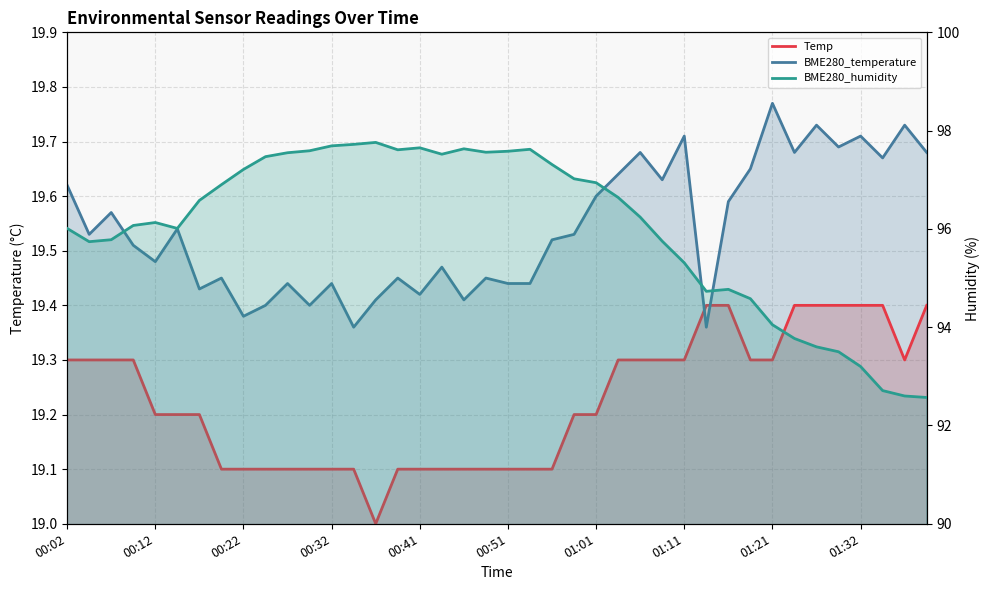

True or false: Temp and BME280_humidity cross at least once.

False